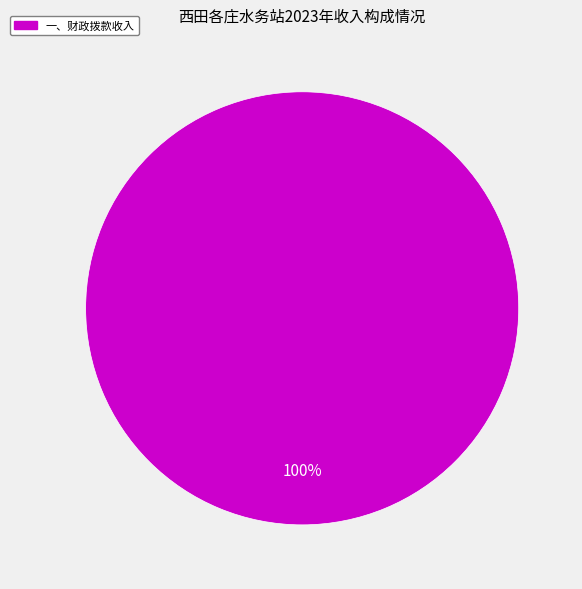

How many slices are in this pie chart?

1